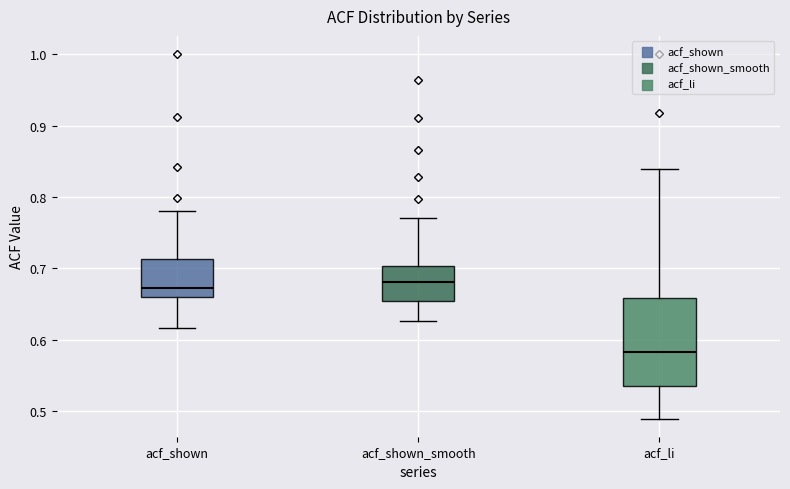

Where is the lower edge of the box for acf_shown_smooth on the y-axis? The values are not printed on the chart, so give them approximately, as read against the axis.

0.65